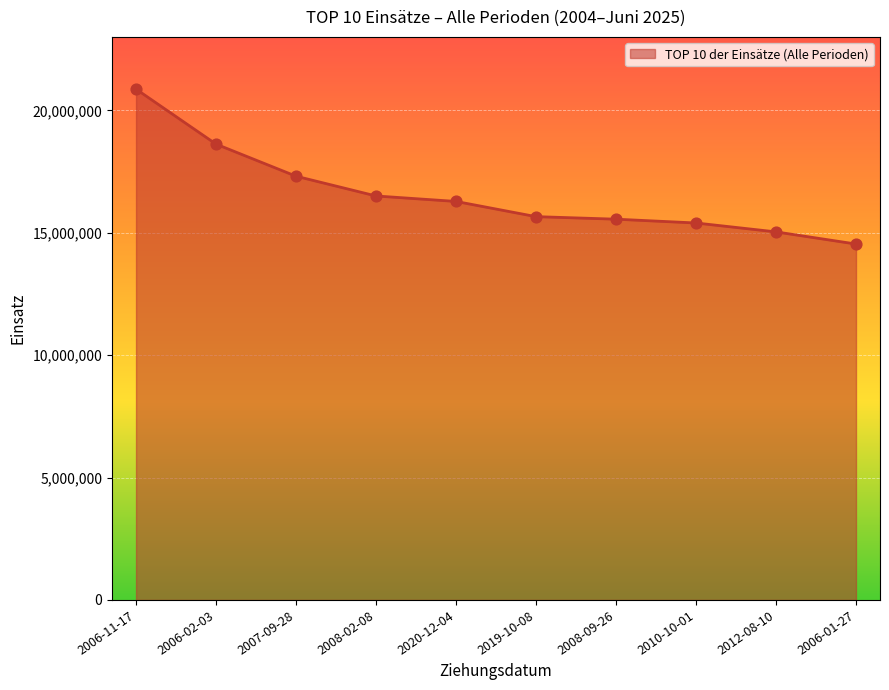

What is the change in value from 2020-12-04 to 2006-01-27?

-1740099